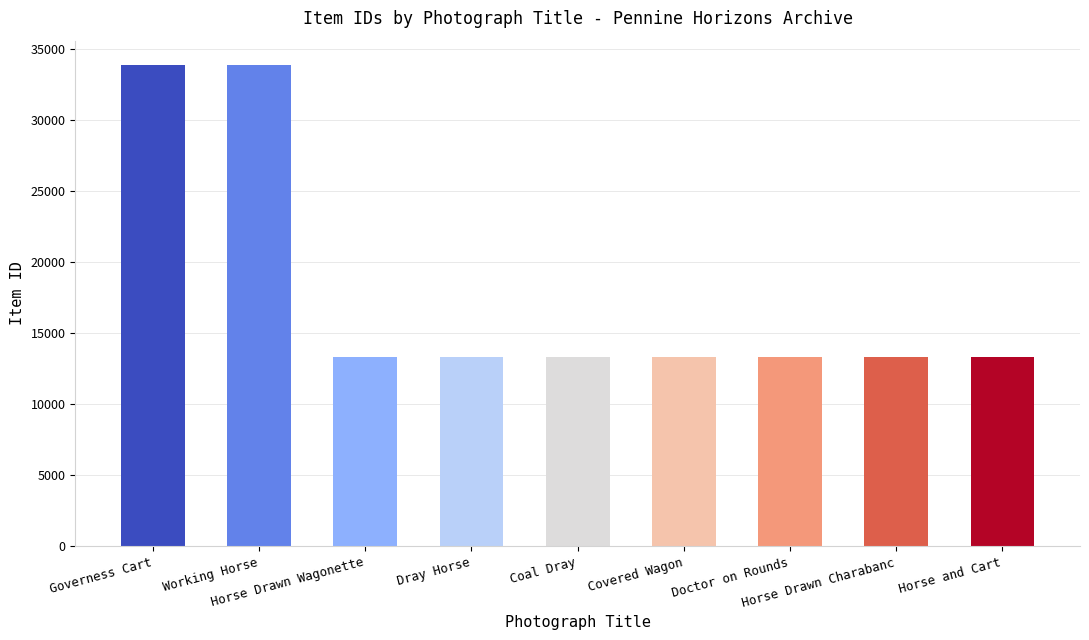

What is the minimum value shown in the chart?

13347